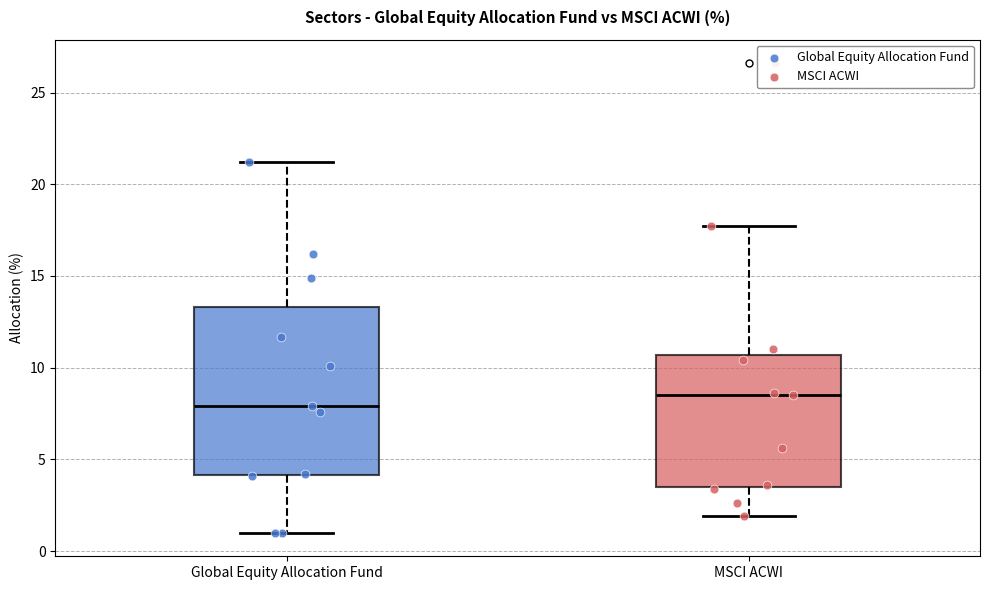

Comparing the boxes themselves (not the whiskers), which one is the tallest?

Global Equity Allocation Fund